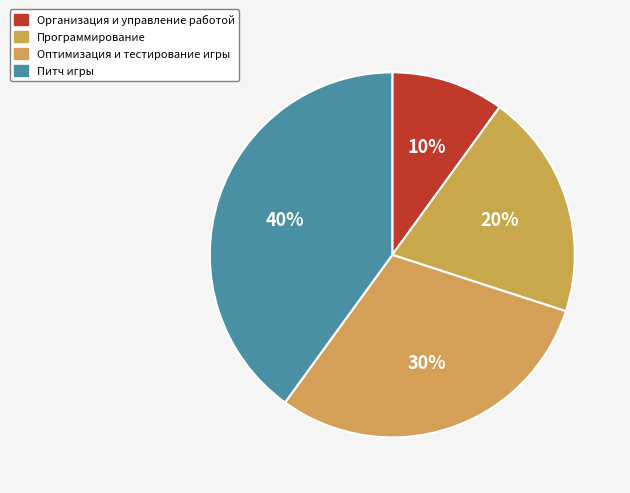

Does Программирование account for over 50% of the chart?

No